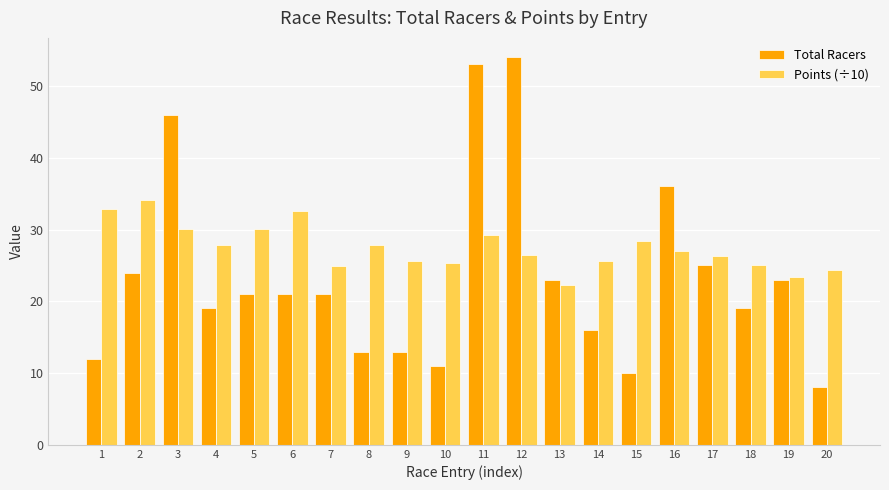

The Total Racers series shows 21.0 at 6. True or false?

True